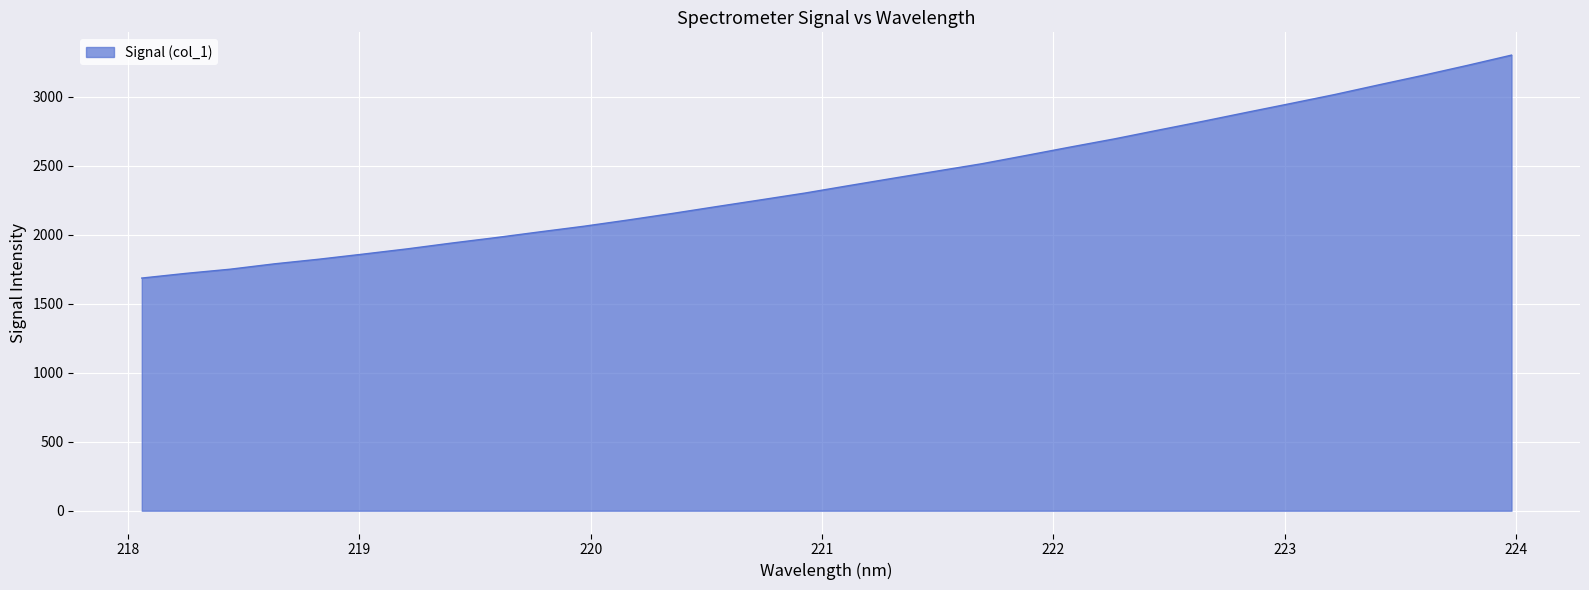

What is the difference between the maximum and minimum values?

1615.9